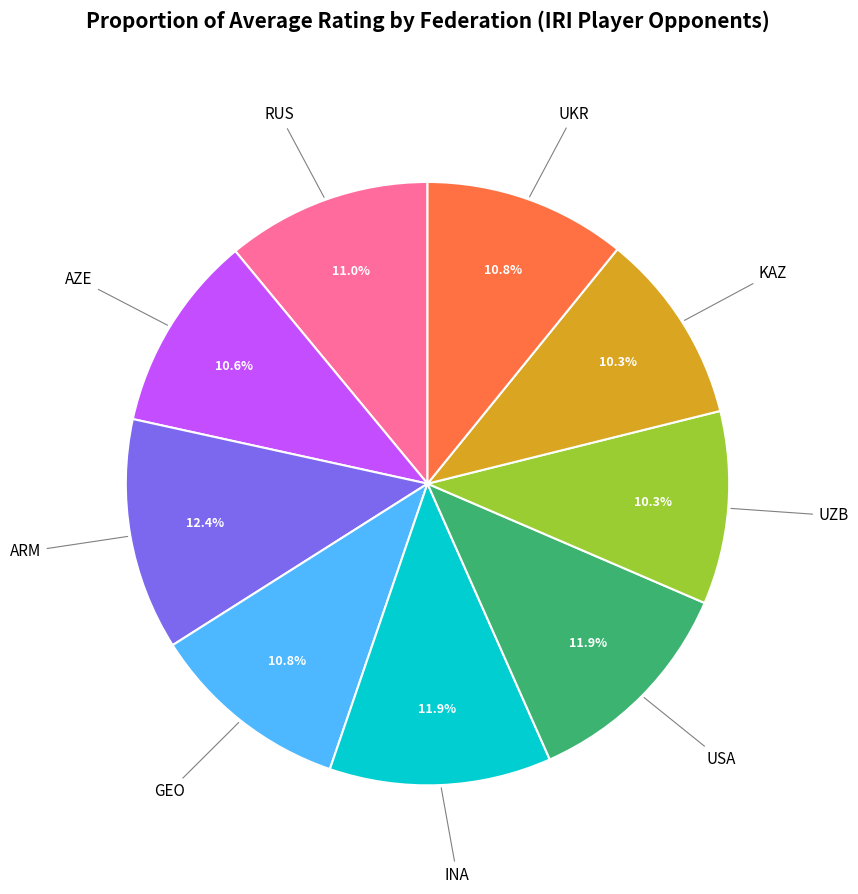

Is UKR the majority of the pie?

No